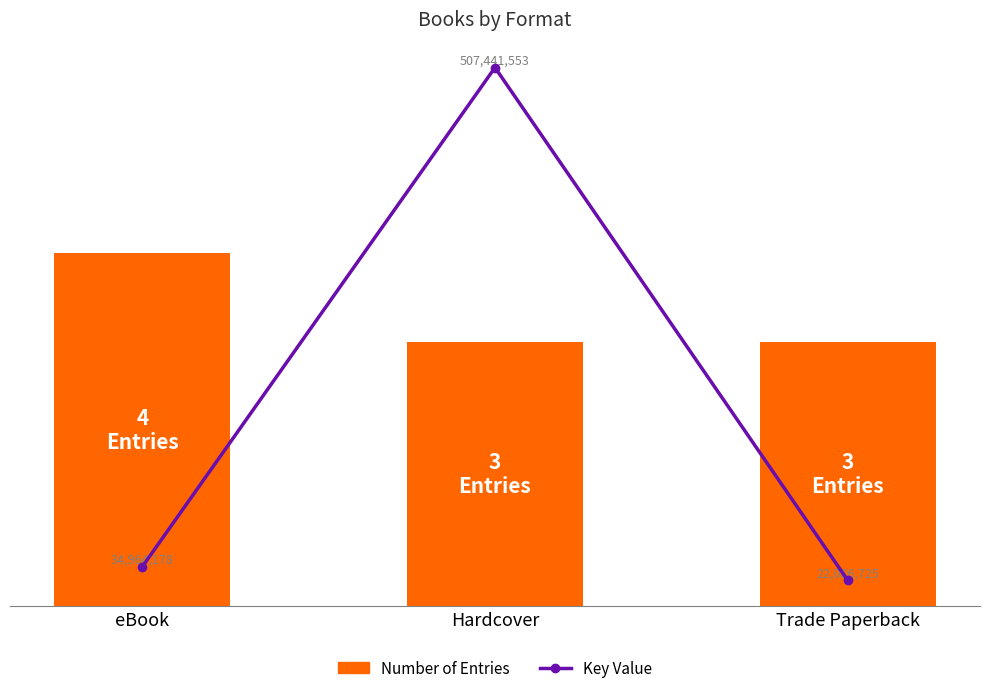

Reading left to right, extract all data points from this chart.

Number of Entries: eBook=4	Hardcover=3	Trade Paperback=3
Key Value: eBook=34964178	Hardcover=507441553	Trade Paperback=22086725